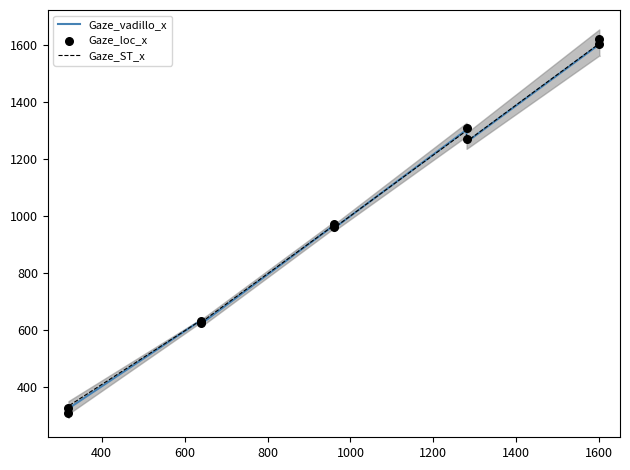

Which series has the largest total across all categories?

Gaze_loc_x